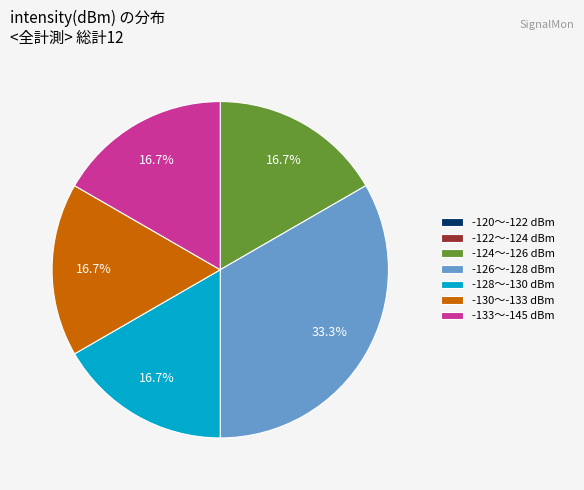

What is the largest slice in the pie chart?

-126〜-128 dBm